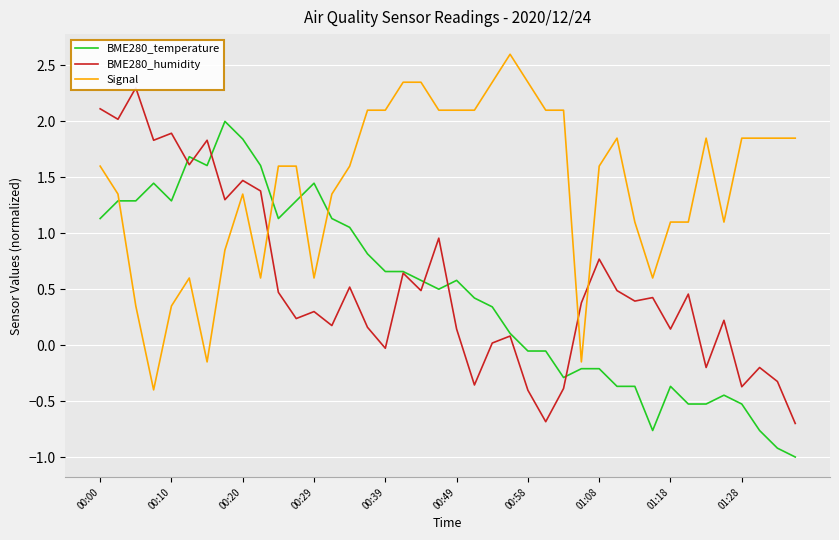

Reading left to right, list all the values displayed in this chart.

BME280_temperature: 1.1	1.3	1.3	1.4	1.3	1.7	1.6	2.0	1.8	1.6	1.1	1.3	1.4	1.1	1.1	0.8	0.7	0.7	0.6	0.5	0.6	0.4	0.3	0.1	-0.1	-0.1	-0.3	-0.2	-0.2	-0.4	-0.4	-0.8	-0.4	-0.5	-0.5	-0.4	-0.5	-0.8	-0.9	-1.0
BME280_humidity: 2.1	2.0	2.3	1.8	1.9	1.6	1.8	1.3	1.5	1.4	0.5	0.2	0.3	0.2	0.5	0.2	-0.0	0.6	0.5	1.0	0.1	-0.4	0.0	0.1	-0.4	-0.7	-0.4	0.4	0.8	0.5	0.4	0.4	0.1	0.5	-0.2	0.2	-0.4	-0.2	-0.3	-0.7
Signal: 1.6	1.4	0.3	-0.4	0.3	0.6	-0.2	0.8	1.4	0.6	1.6	1.6	0.6	1.4	1.6	2.1	2.1	2.4	2.4	2.1	2.1	2.1	2.4	2.6	2.4	2.1	2.1	-0.2	1.6	1.9	1.1	0.6	1.1	1.1	1.9	1.1	1.9	1.9	1.9	1.9